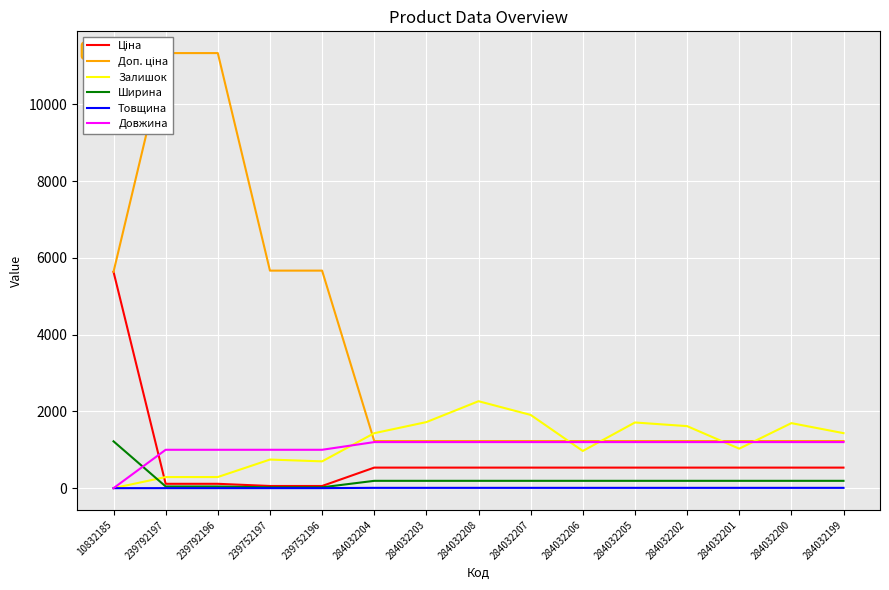

Is the value of Довжина at 284032199 greater than the value of Залишок at 284032201?

Yes